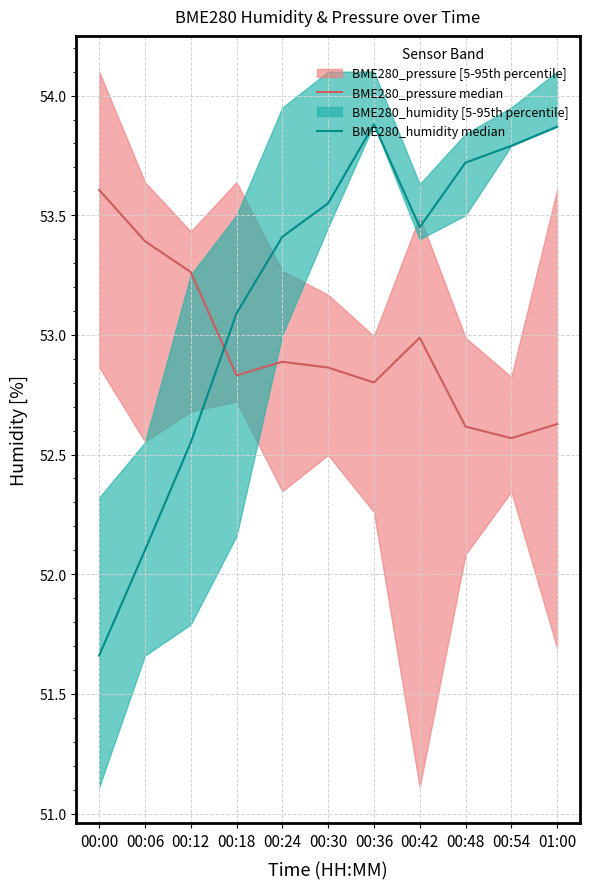

Where is BME280_humidity median nearest to the value 52?

00:06